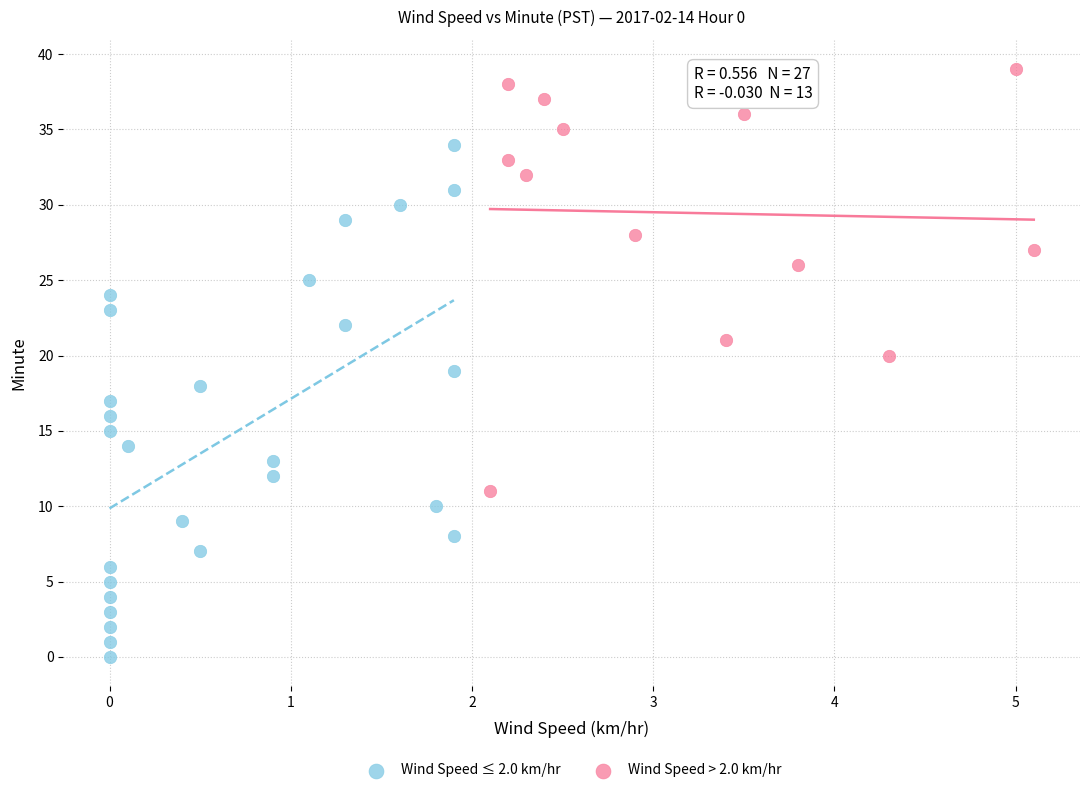

Which series has the largest Y range (max minus min)?

Wind Speed ≤ 2.0 km/hr